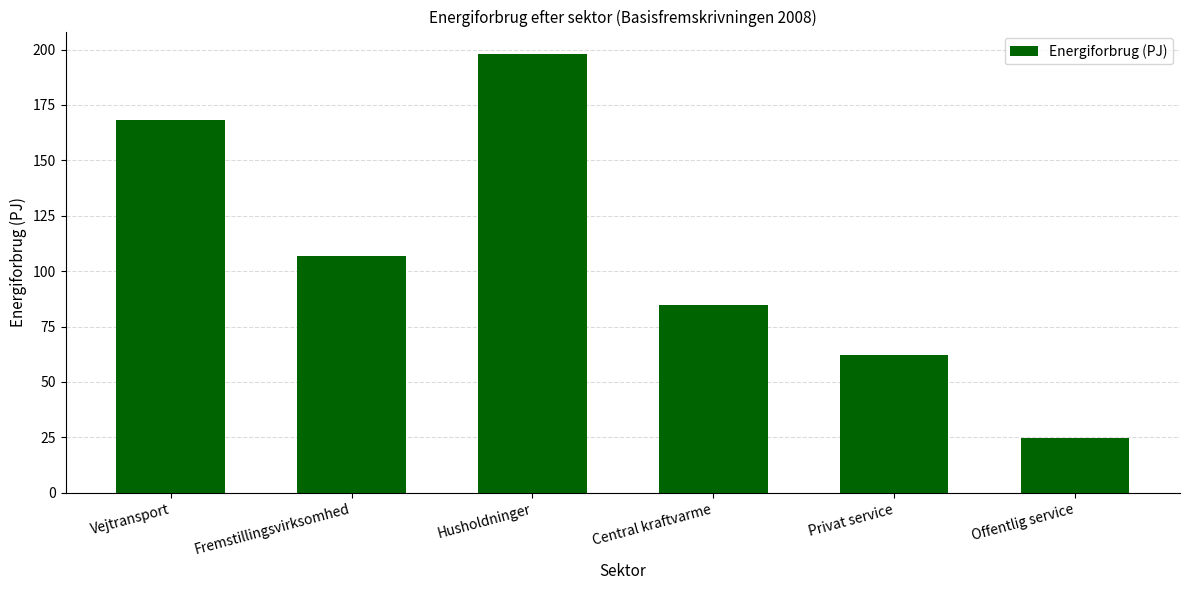

At which label is the value closest to 111?

Fremstillingsvirksomhed